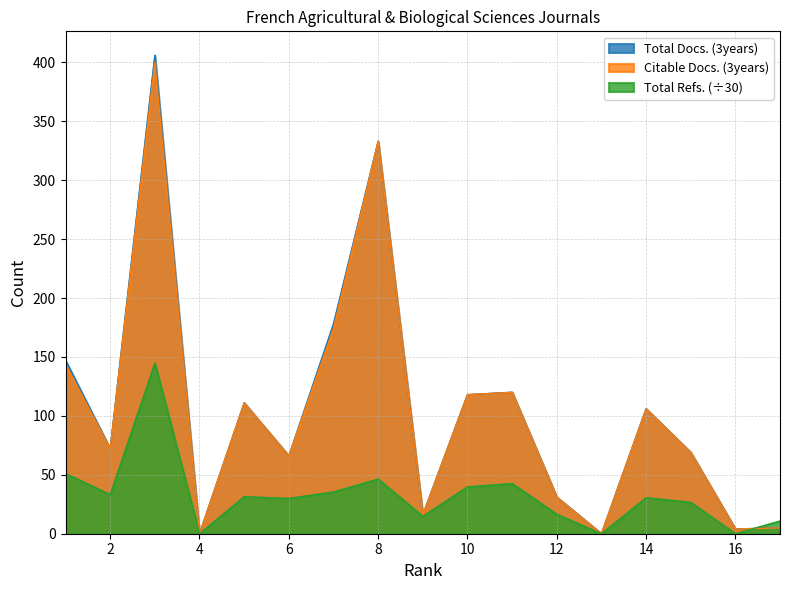

Read the Citable Docs. (3years) value at 6.

66.0